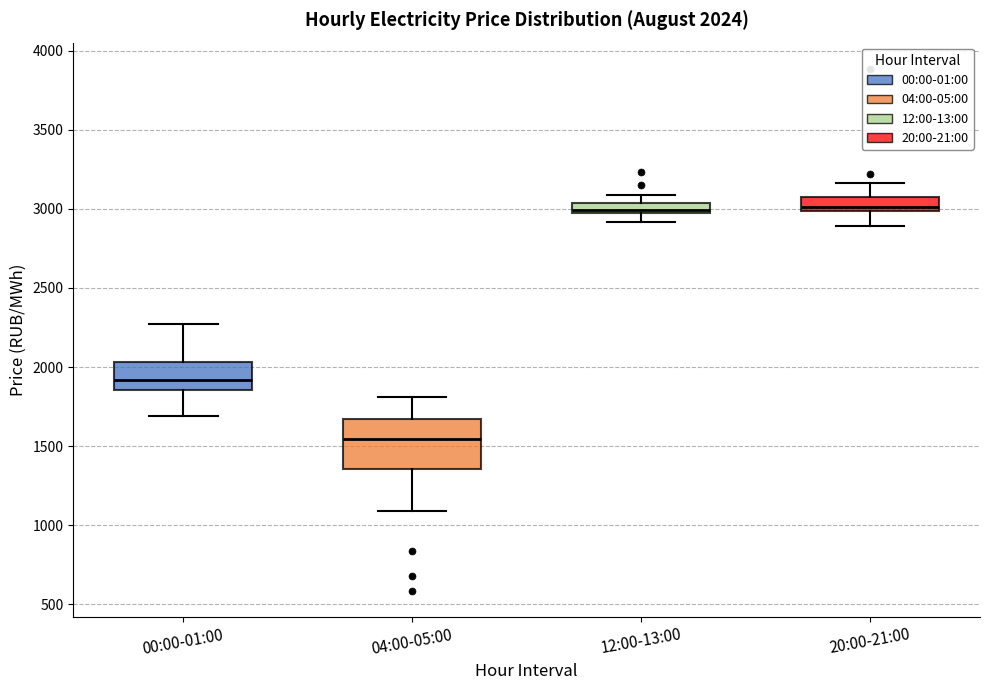

Which box has the lowest median line?

04:00-05:00